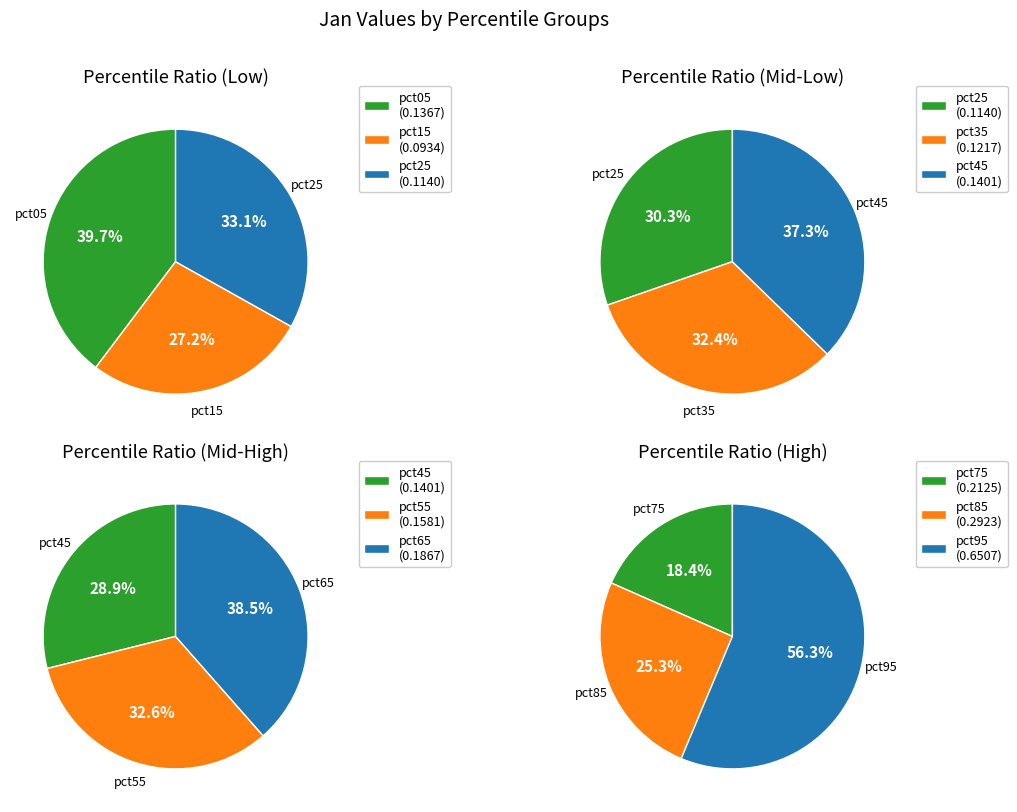

Does 9 account for over 50% of the chart?

No